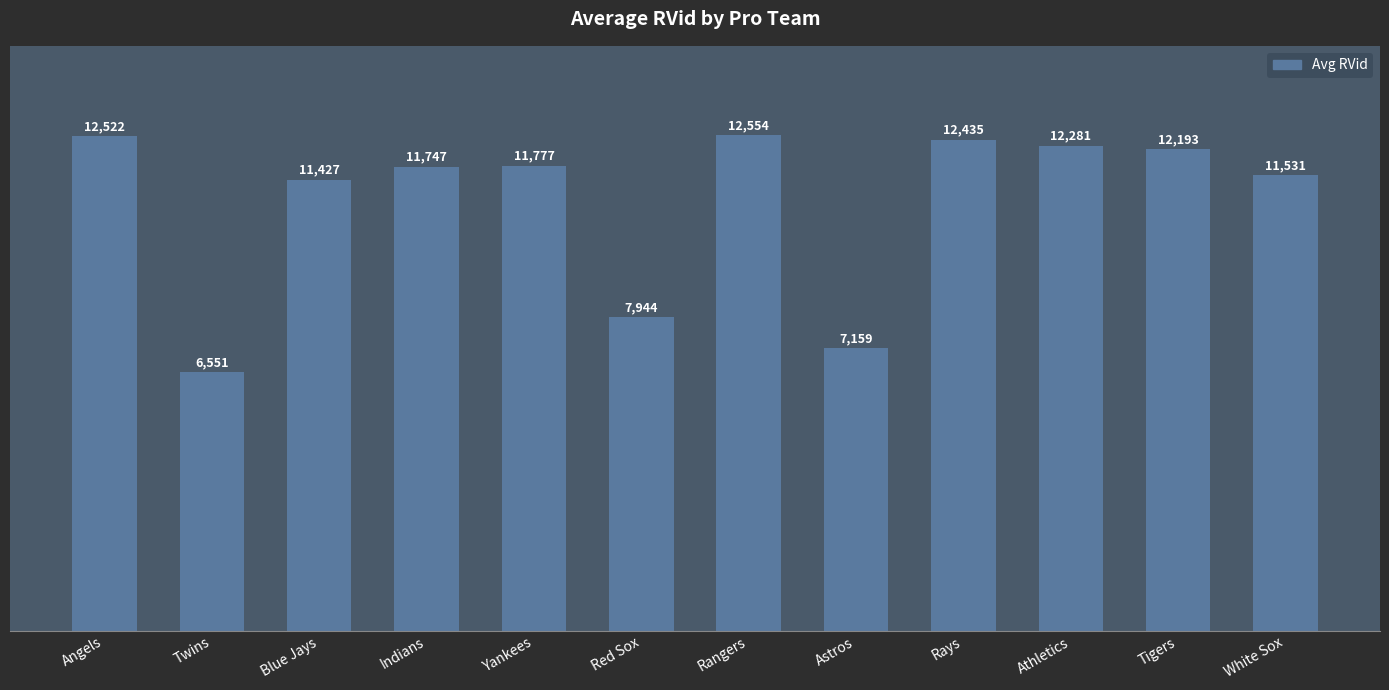

List the labels in order of value, largest first.

Rangers, Angels, Rays, Athletics, Tigers, Yankees, Indians, White Sox, Blue Jays, Red Sox, Astros, Twins